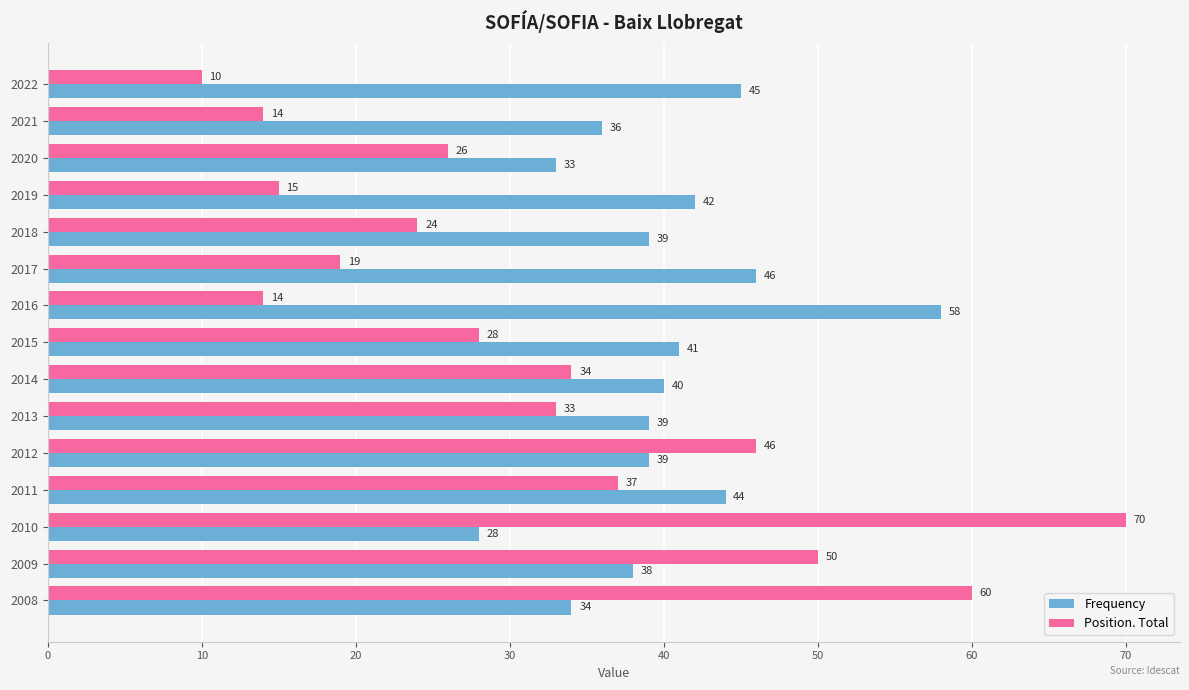

How many data points does each series have?

15